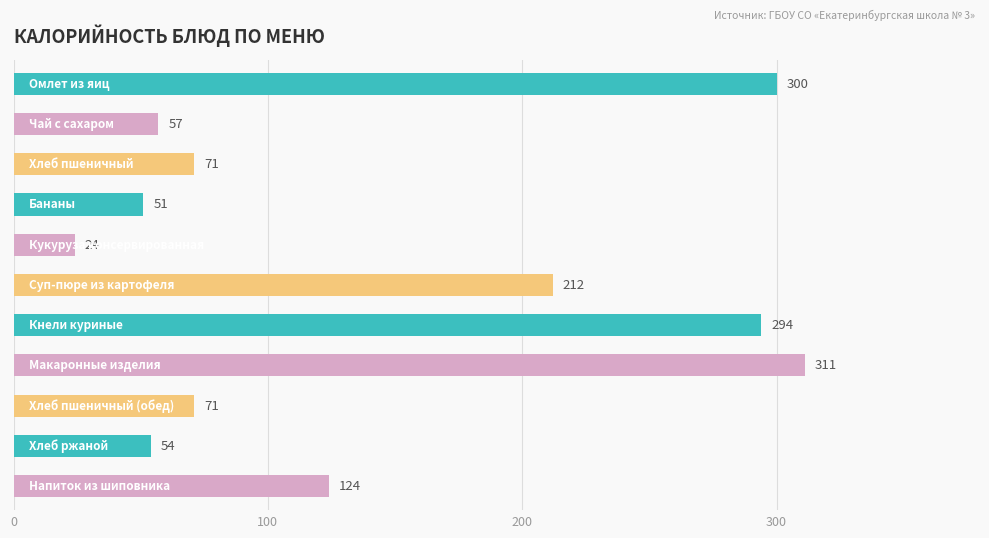

What is the value of the 8th bar from the top?

311